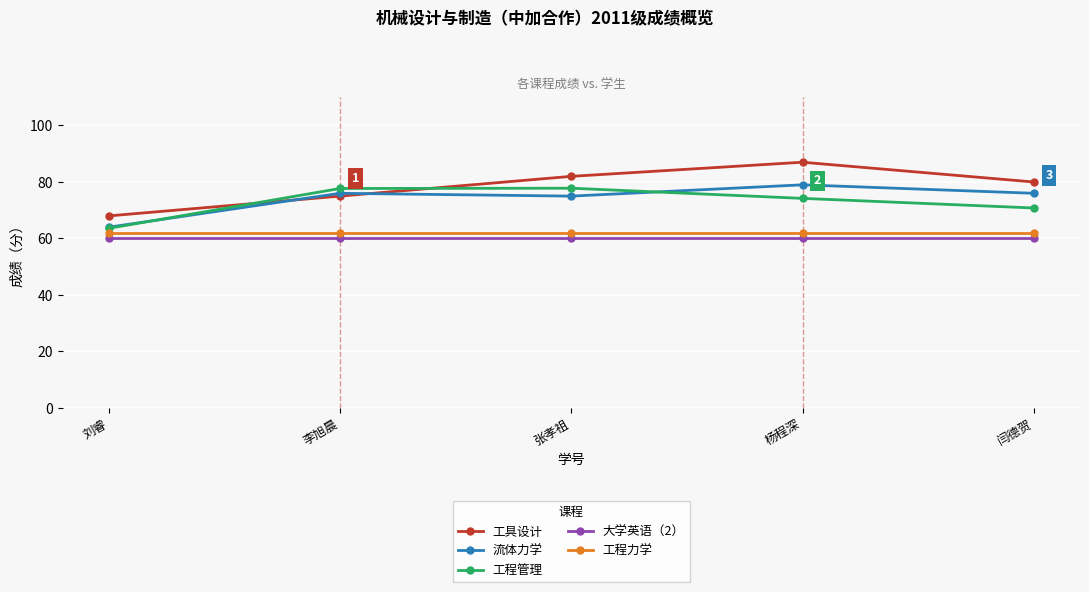

True or false: 大学英语（2） has more than 2 interior local peaks.

False